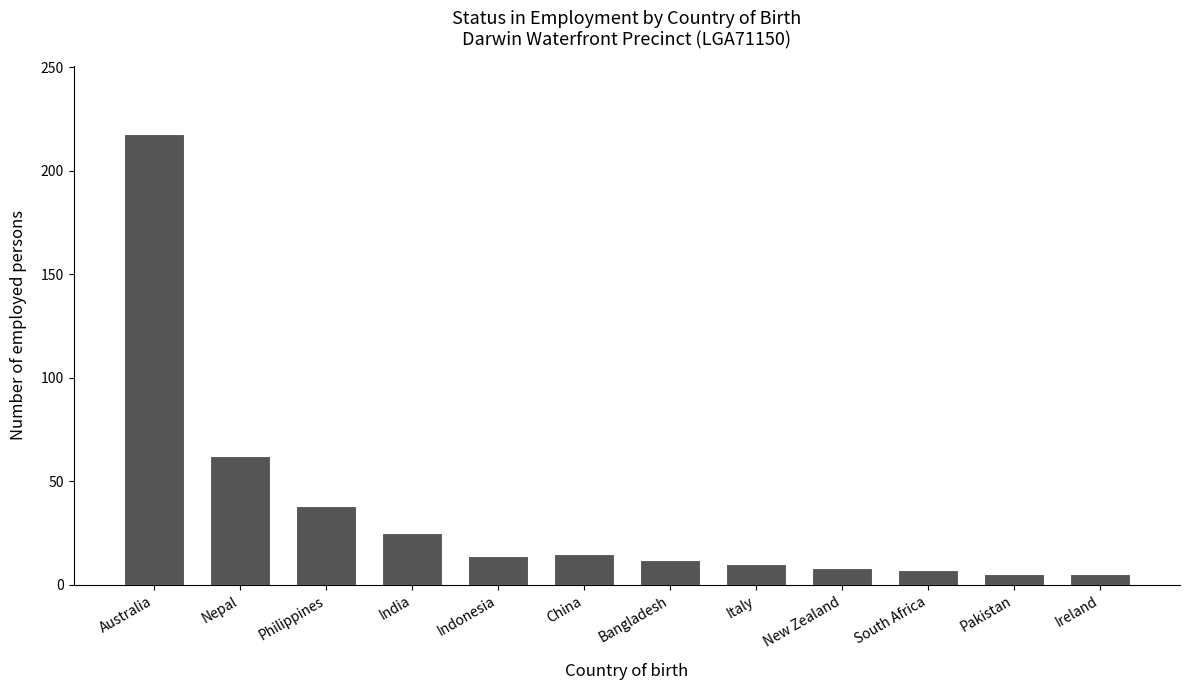

At which label is the value closest to 111?

Nepal